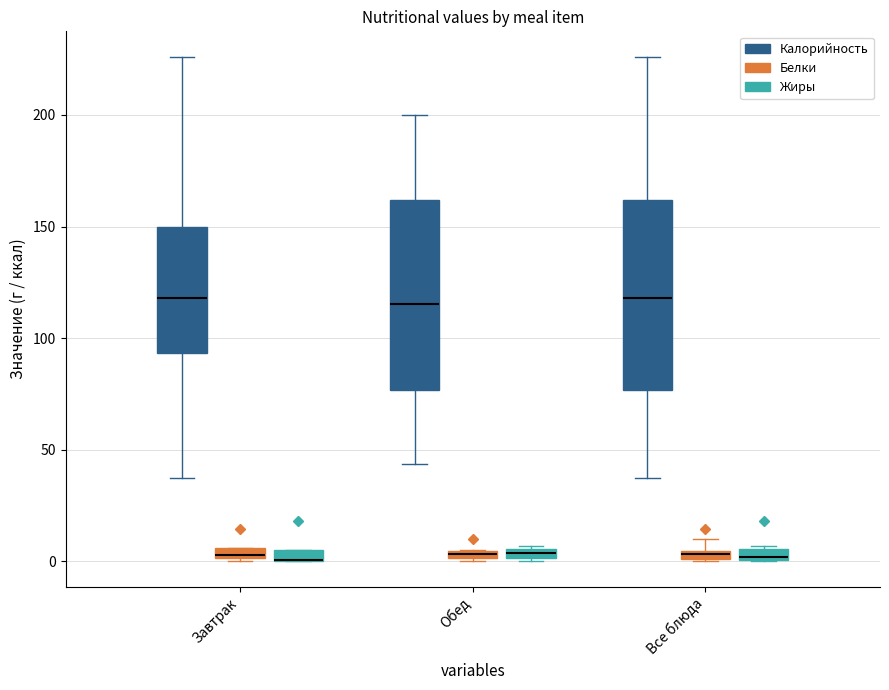

Where is the upper edge of the box for Завтрак (Жиры) on the y-axis? The values are not printed on the chart, so give them approximately, as read against the axis.

5